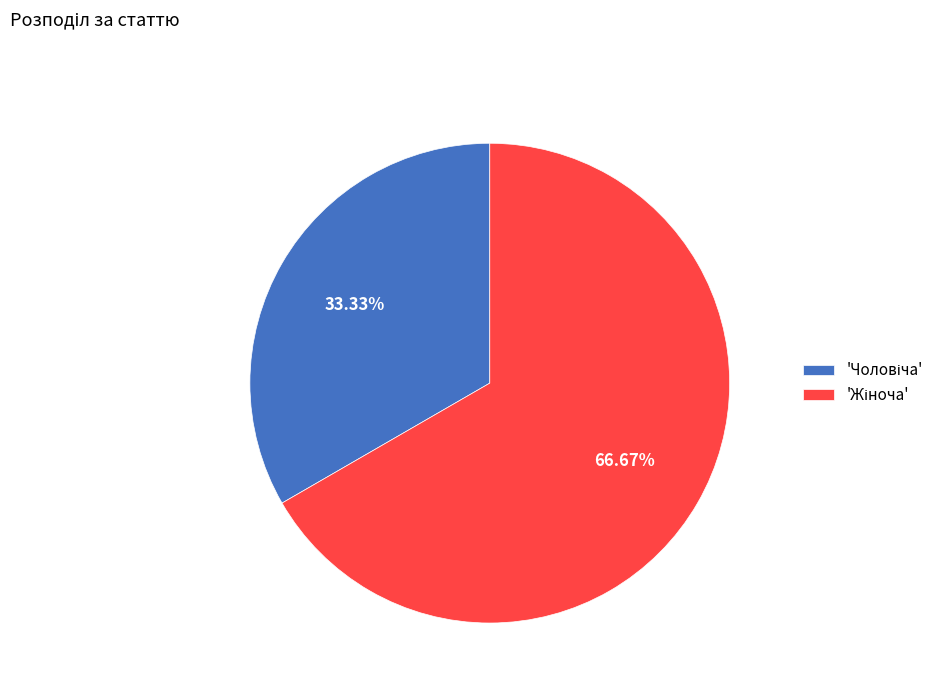

Is there any slice that represents more than half of the pie?

Yes